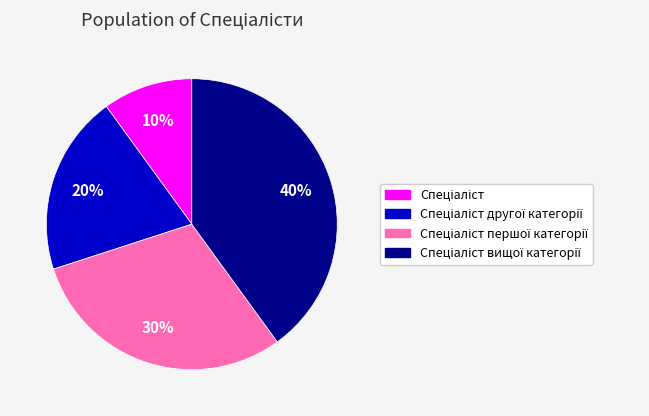

To the nearest percent, what is the difference between the largest and smallest slice percentages?

30%